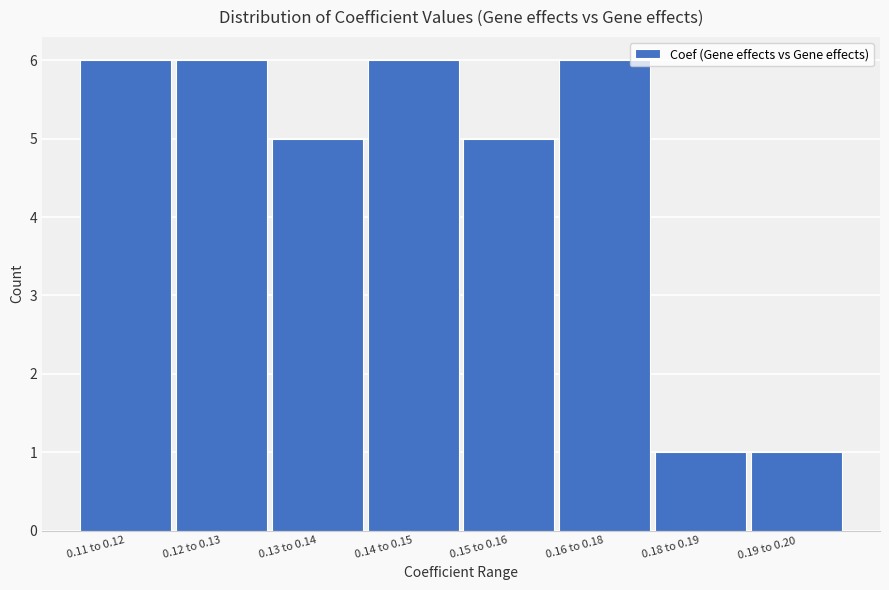

Reading left to right, what are all the values shown in this chart?

0.11 to 0.12=6	0.12 to 0.13=6	0.13 to 0.14=5	0.14 to 0.15=6	0.15 to 0.16=5	0.16 to 0.18=6	0.18 to 0.19=1	0.19 to 0.20=1